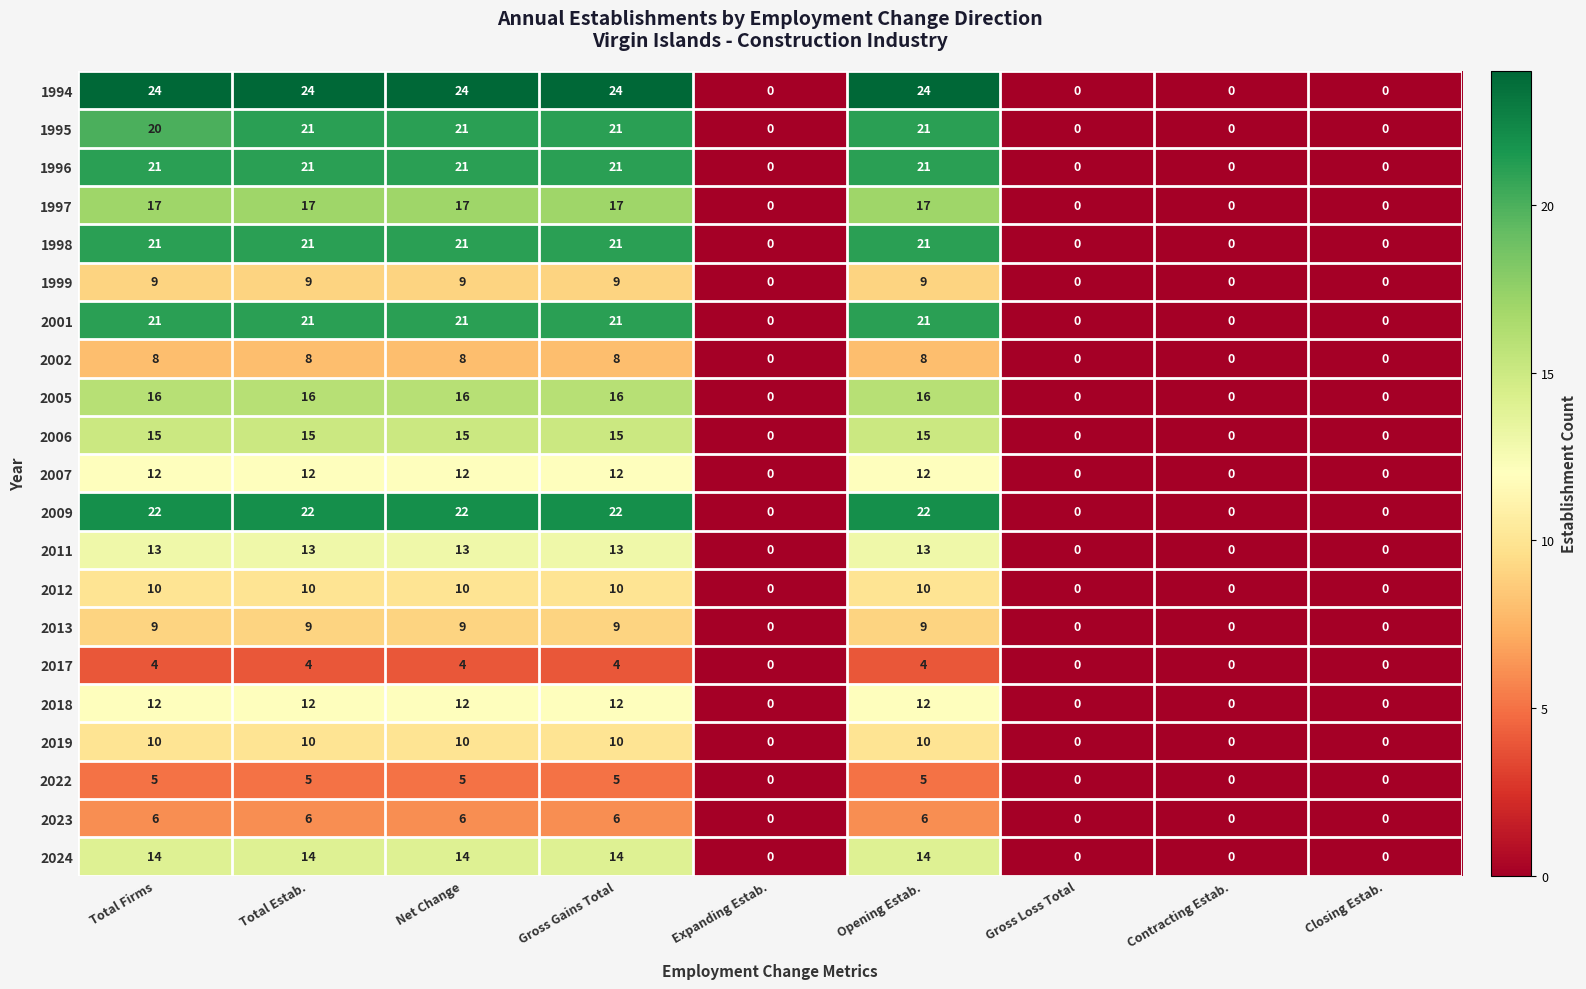

Which series has the largest range (max minus min)?

1994